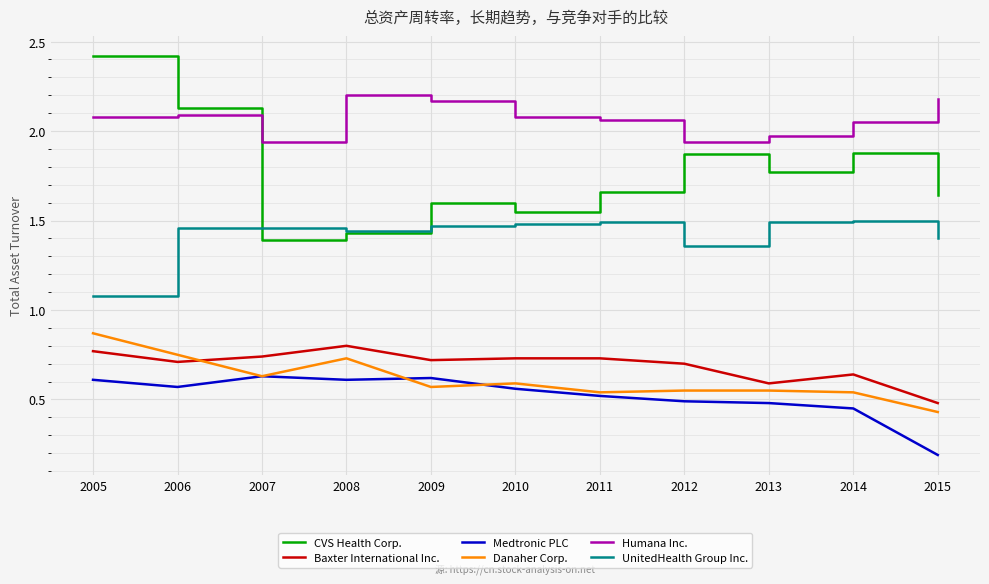

True or false: Medtronic PLC and CVS Health Corp. intersect in this chart.

False